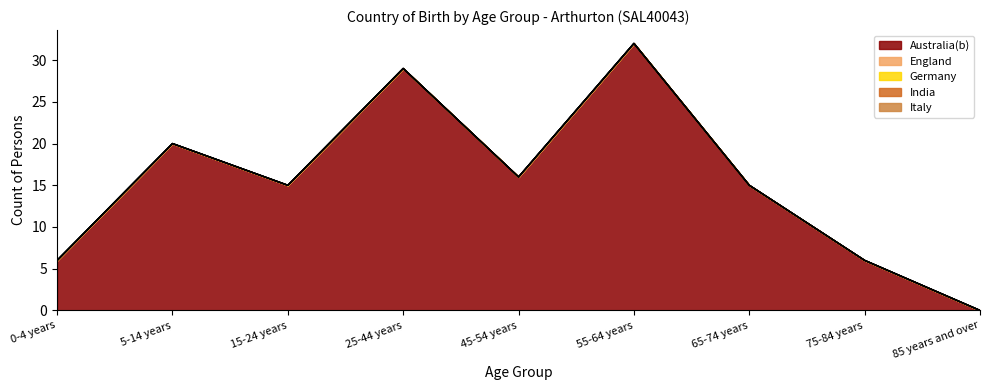

Which series has the largest total across all categories?

Australia(b)